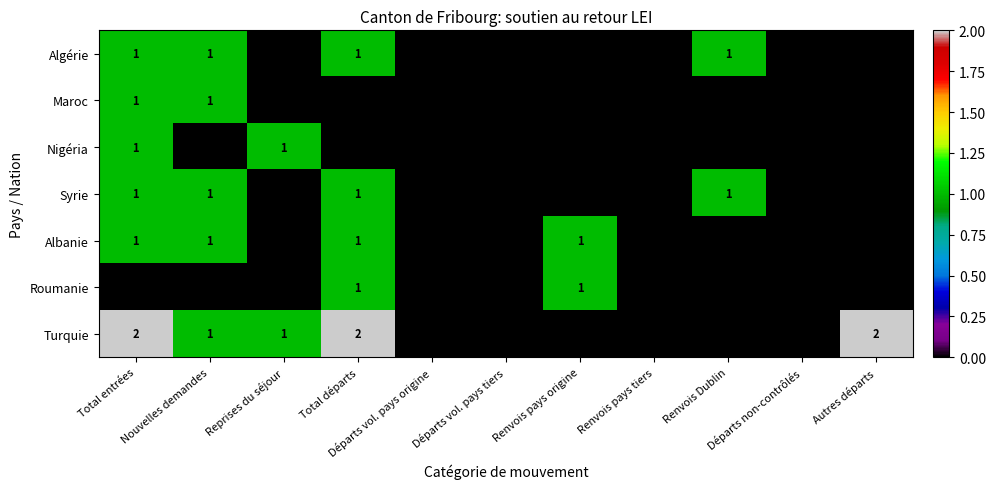

How many categories are shown in the chart?

11